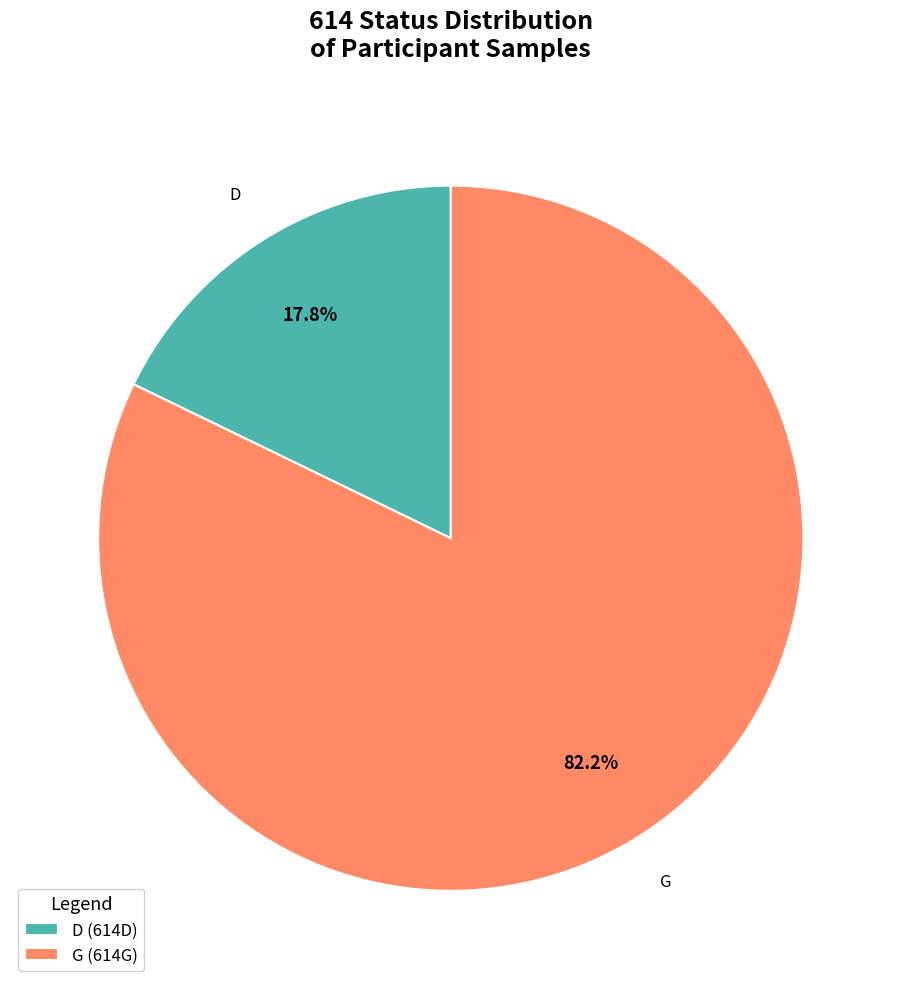

Does any single category account for the majority?

Yes